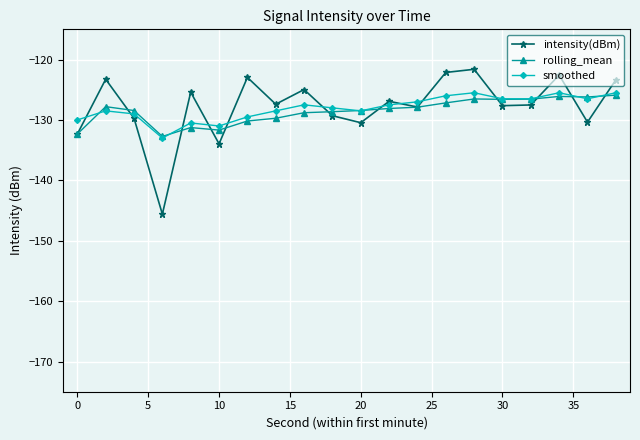

Does the chart have visible grid lines?

Yes